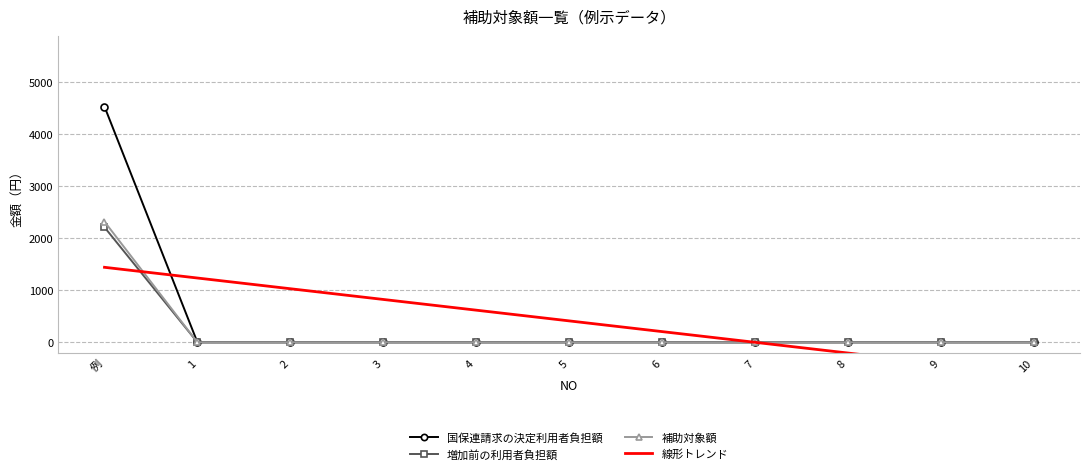

True or false: 補助対象額 has a value of 0.0 at 9.

True